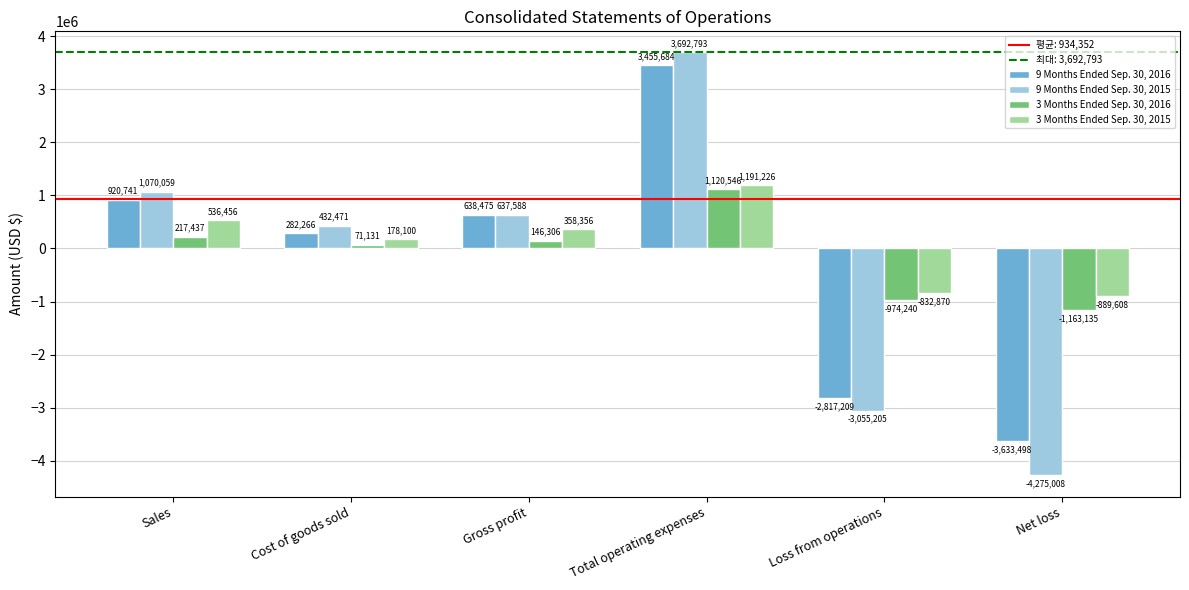

The value of 3 Months Ended Sep. 30, 2015 at Sales is 536456. True or false?

True